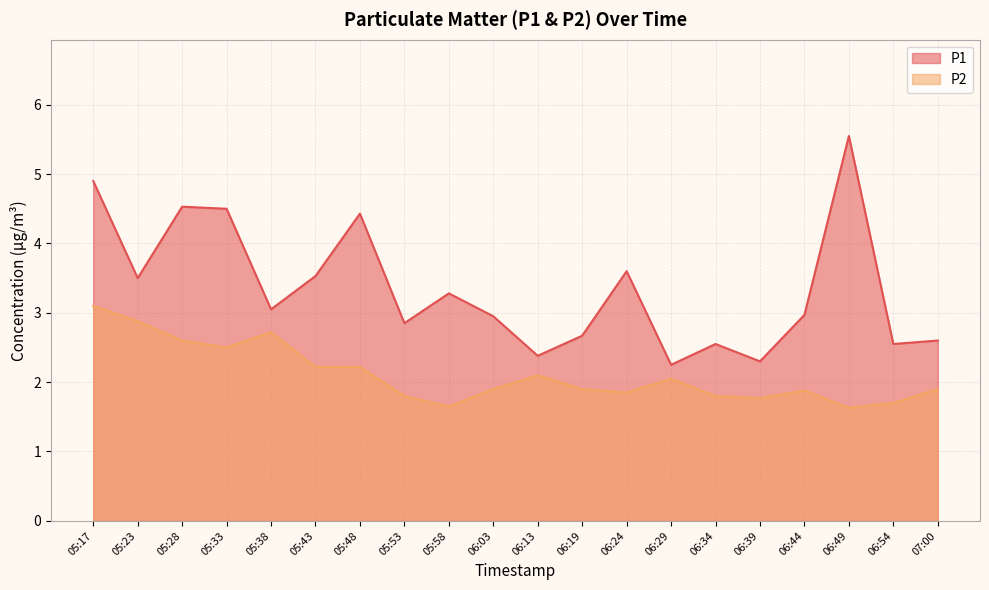

True or false: P2 and P1 intersect in this chart.

False